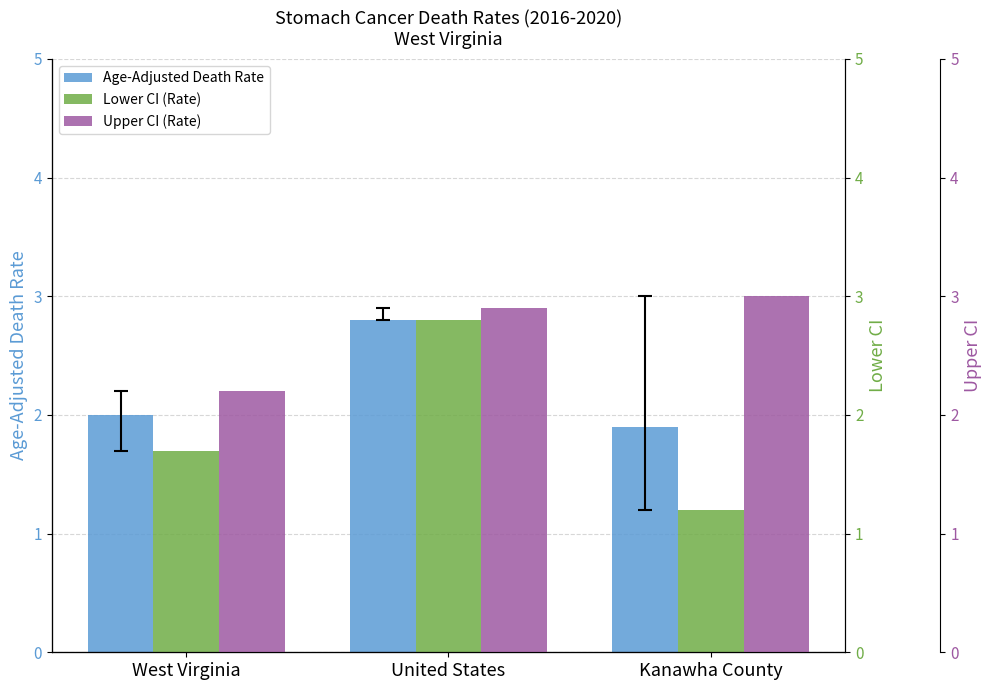

At West Virginia, list the series in order from smallest to largest.

Lower CI (Rate), Age-Adjusted Death Rate, Upper CI (Rate)